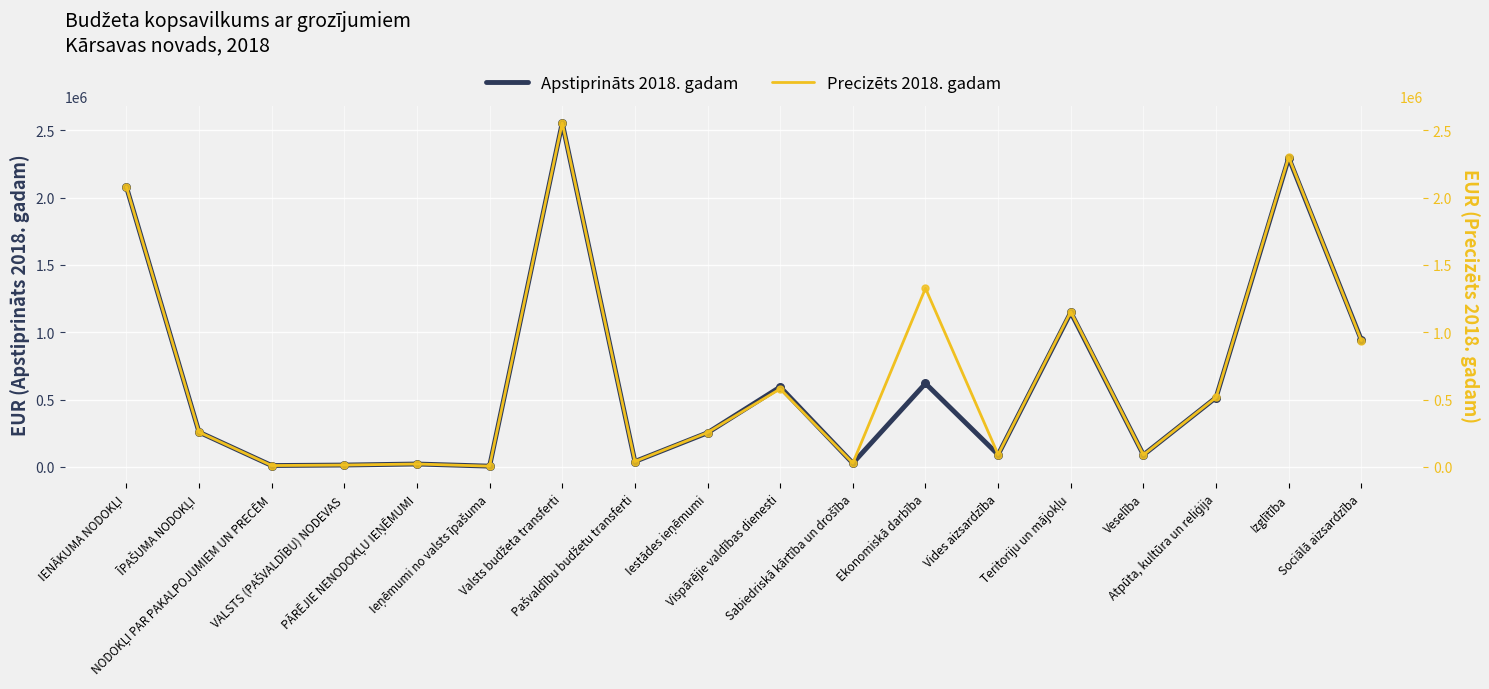

Which series reaches the maximum Y coordinate?

Apstiprināts 2018. gadam